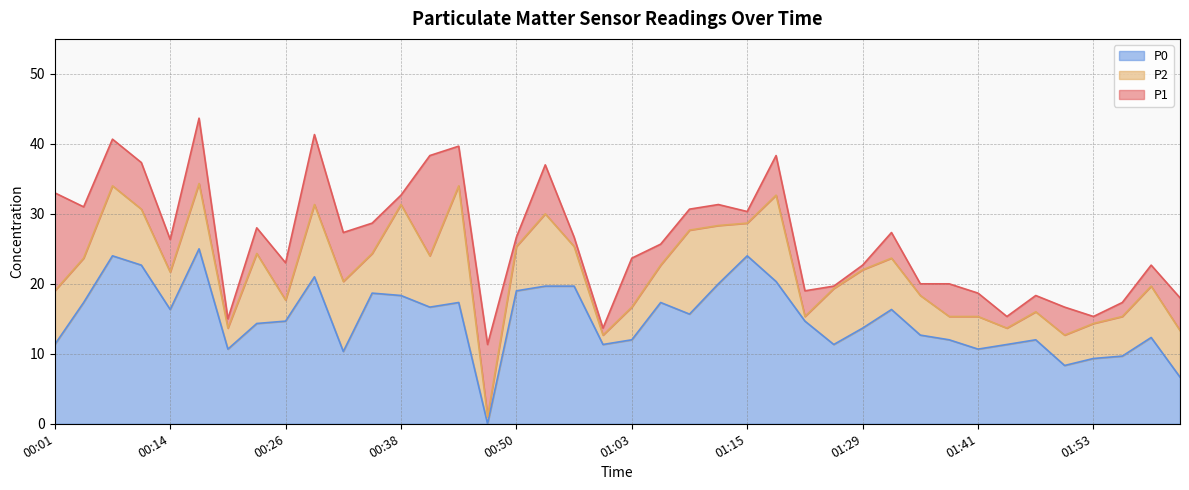

What is the total value across all series at 01:29?

22.7